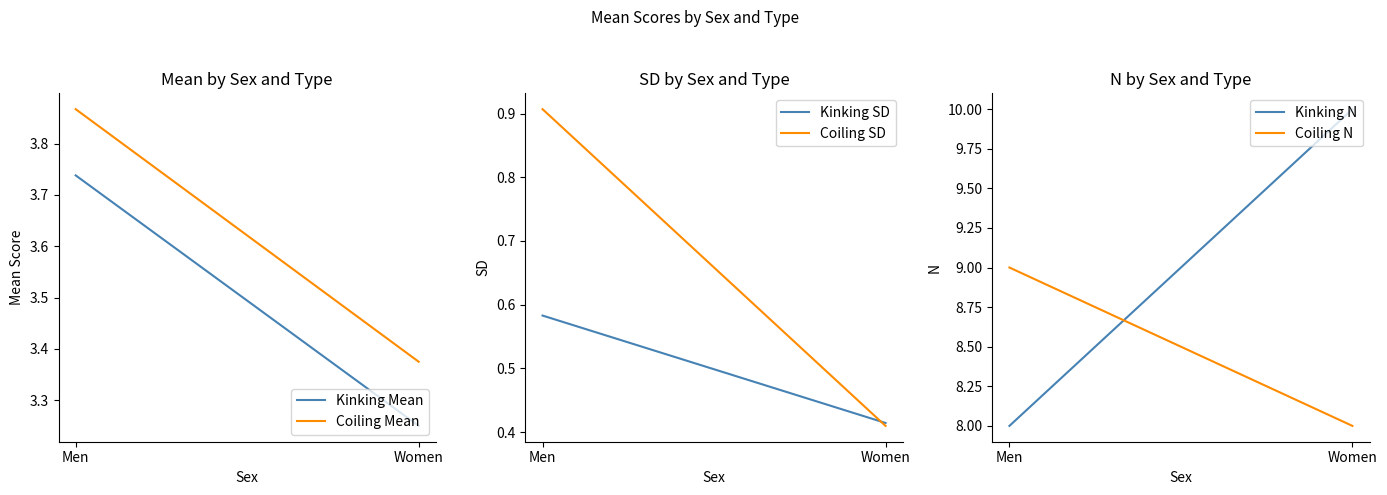

Which series changed the most between Men and Women?

Kinking N